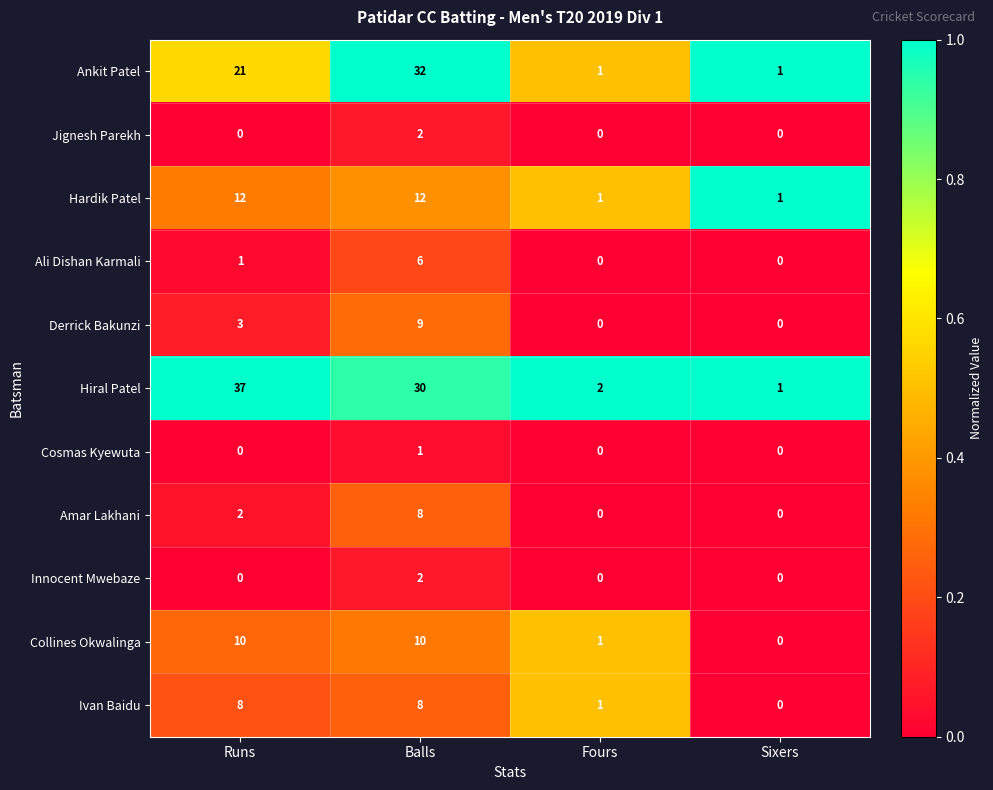

What is the total value across all series at Fours?

6